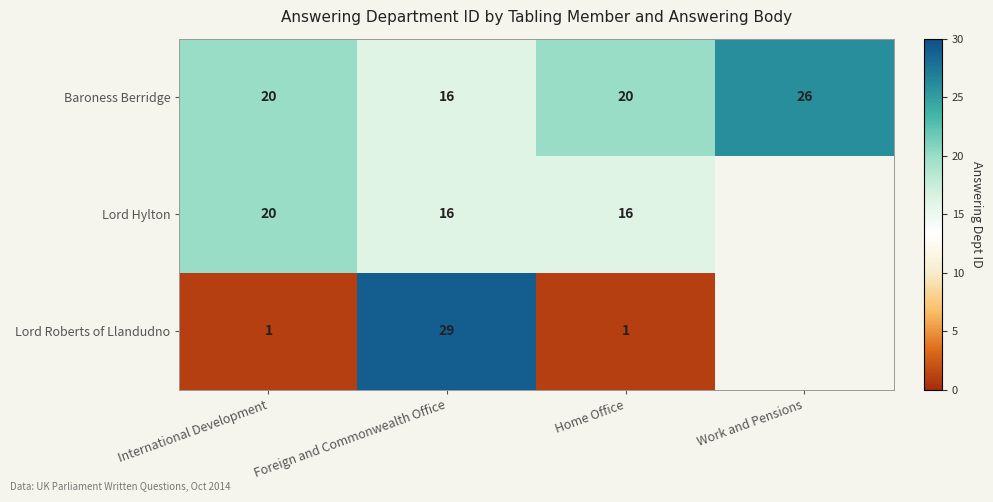

The Lord Roberts of Llandudno series shows 1 at International Development. True or false?

True